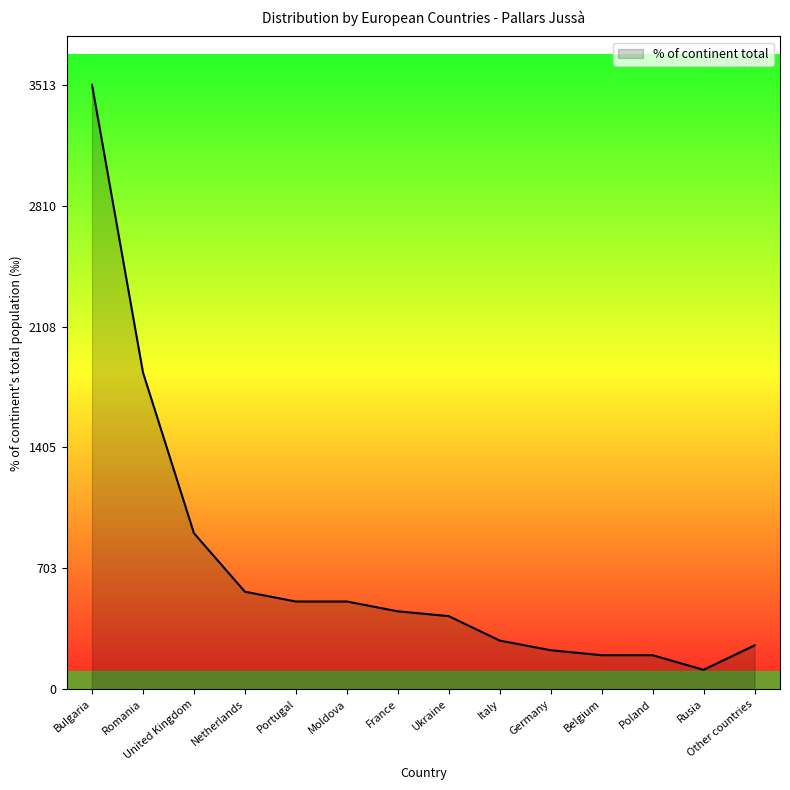

Read the value at Ukraine.

425